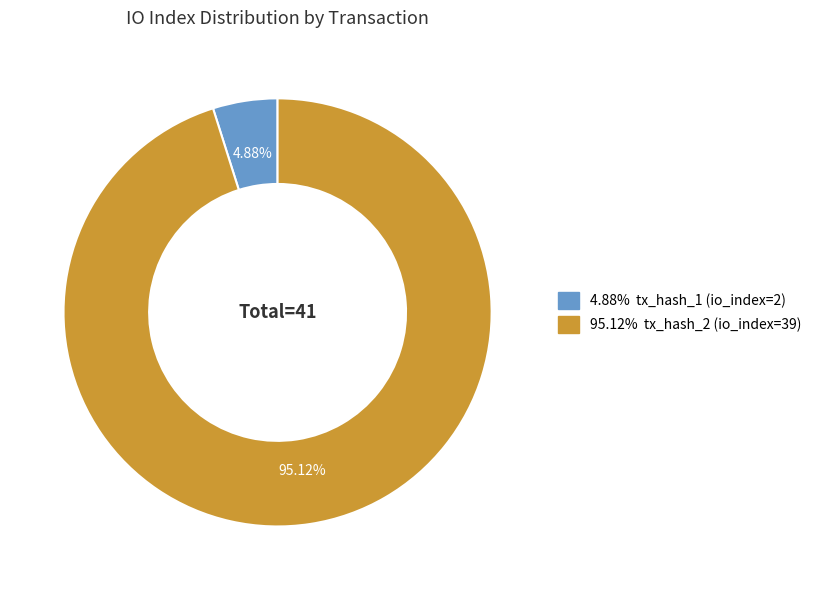

Is there a majority slice in this chart?

Yes